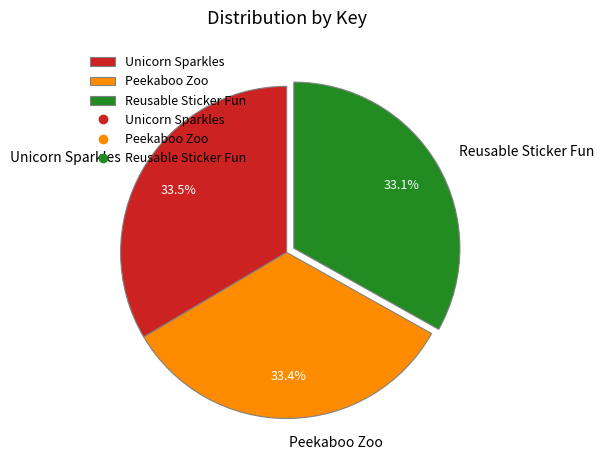

What percentage is the Reusable Sticker Fun slice, to the nearest percent?

33%